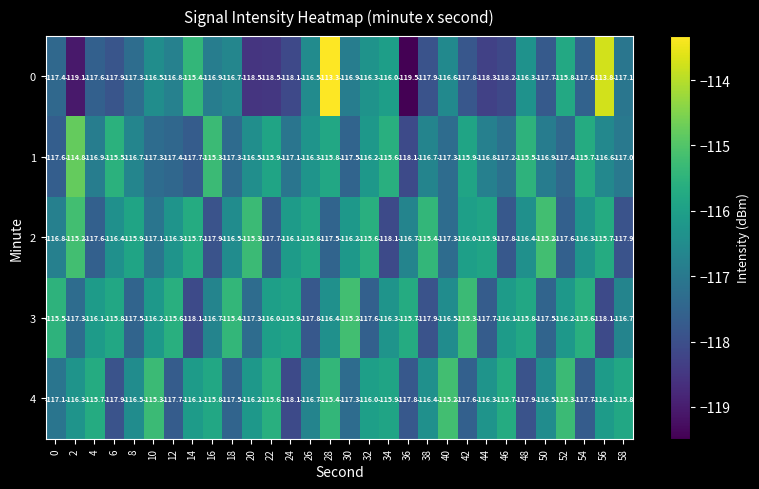

What is the sum of the 3 values at 52 and 16?

-232.9